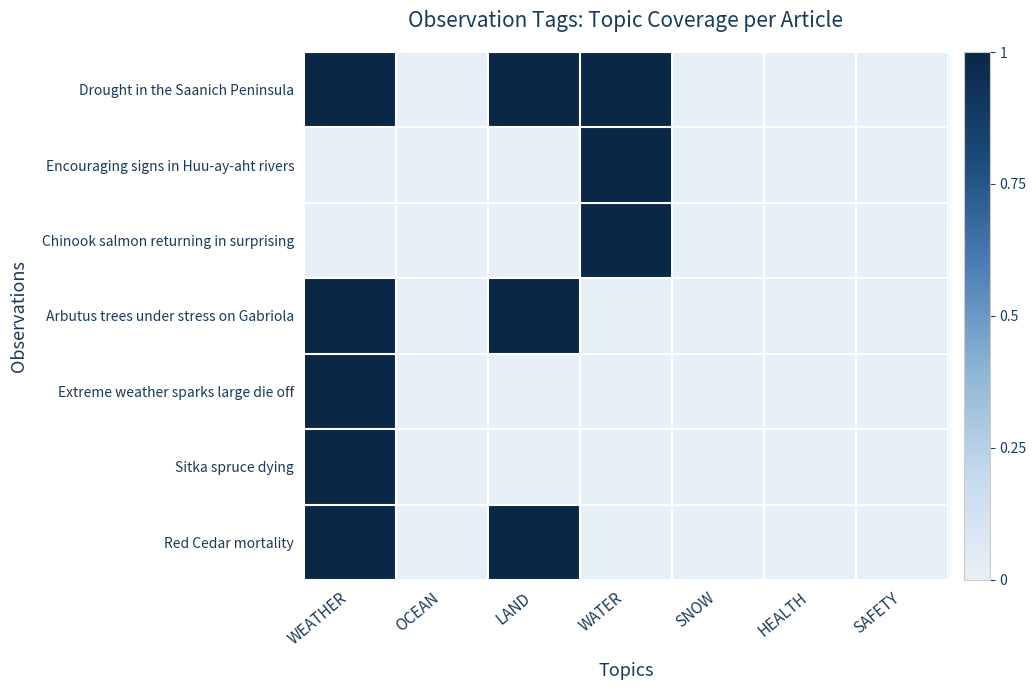

List the series in order of their peak value, lowest first.

Drought in the Saanich Peninsula, Encouraging signs in Huu-ay-aht rivers, Chinook salmon returning in surprising, Arbutus trees under stress on Gabriola, Extreme weather sparks large die off, Sitka spruce dying, Red Cedar mortality